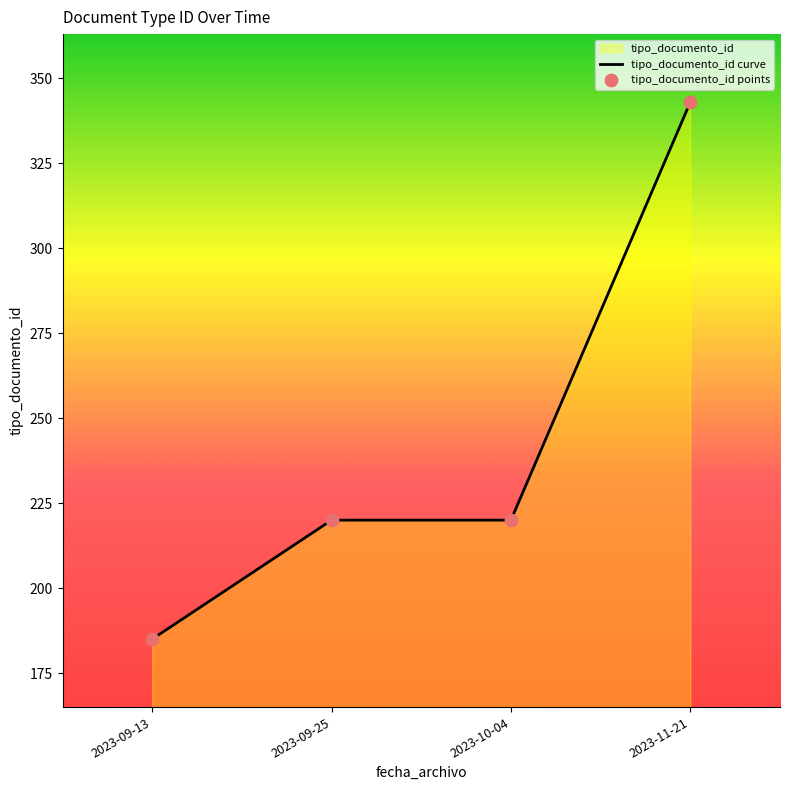

At which category is the sum across all series the highest?

2023-11-21